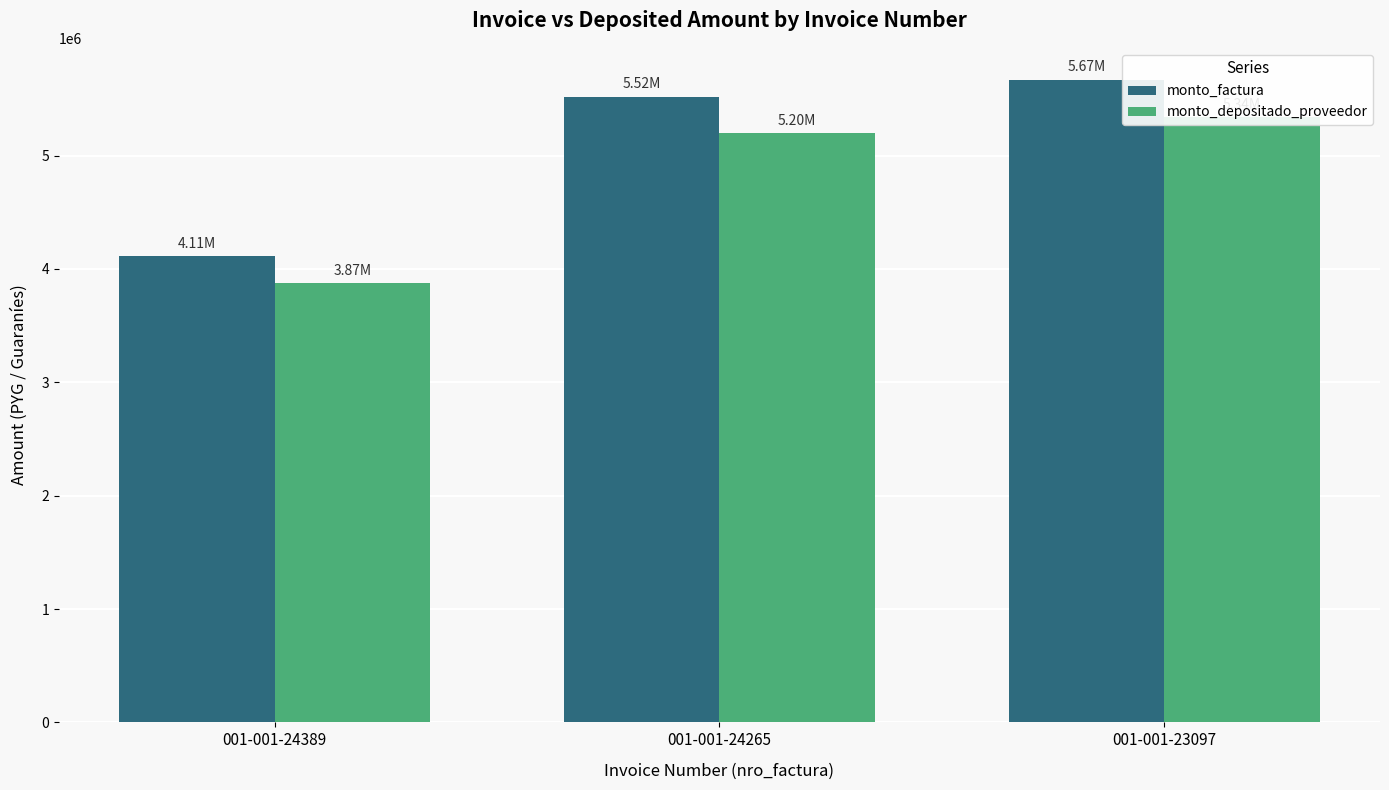

Where is monto_depositado_proveedor nearest to the value 4606363?

001-001-24265